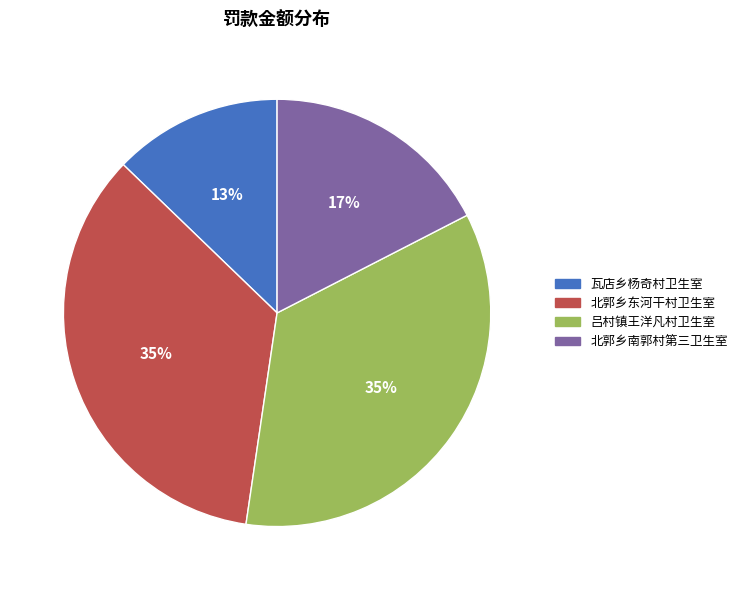

Is 吕村镇王洋凡村卫生室 the majority of the pie?

No